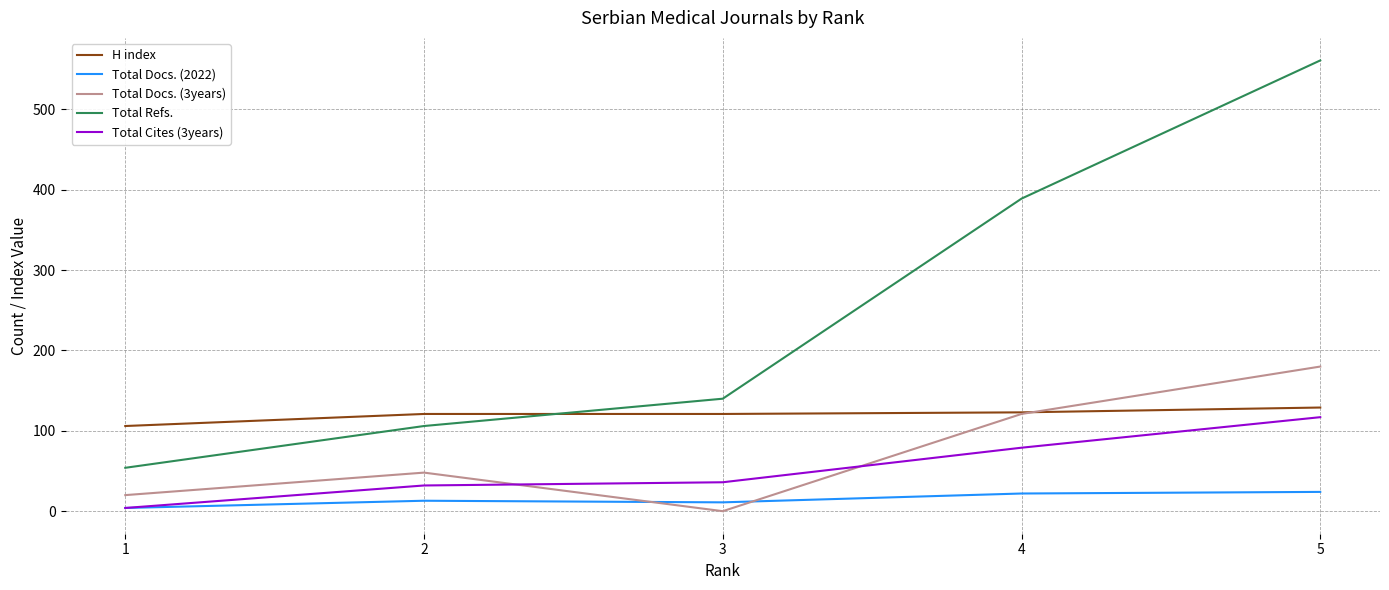

The value of Total Docs. (3years) at 4 is 121. True or false?

True